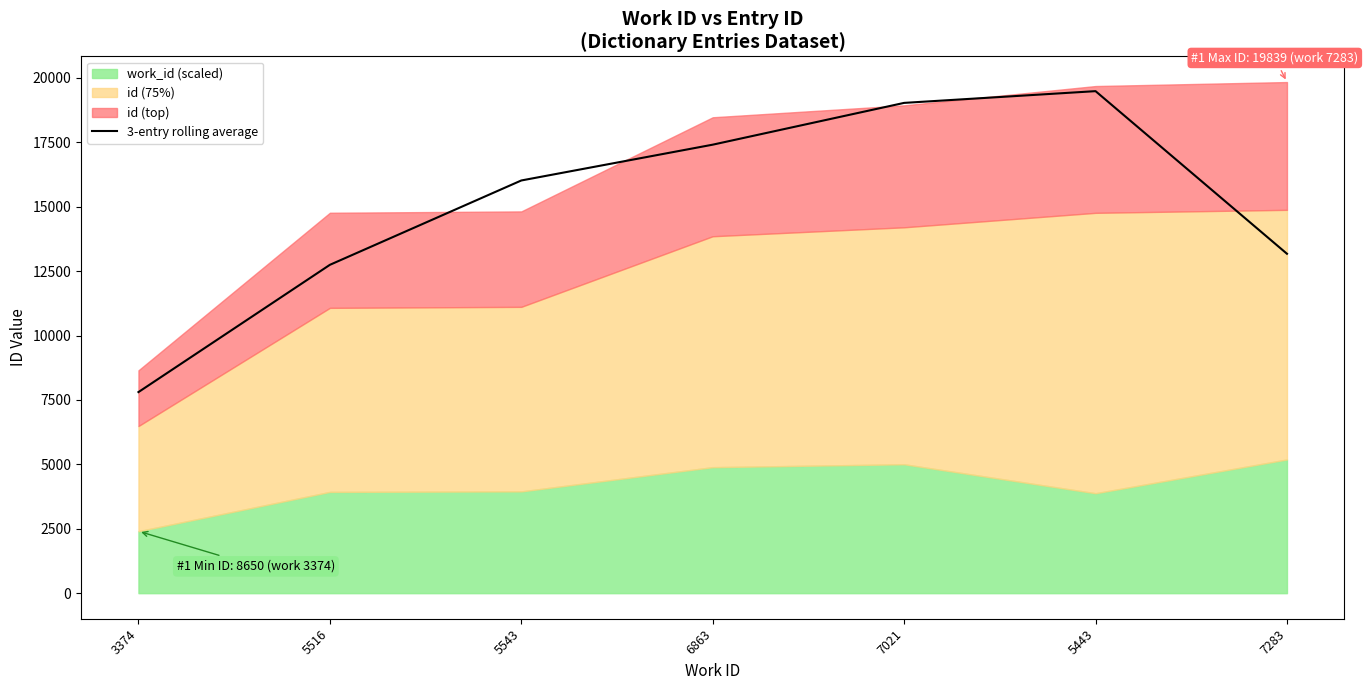

Which has a higher value, 5443 or 7021?

5443